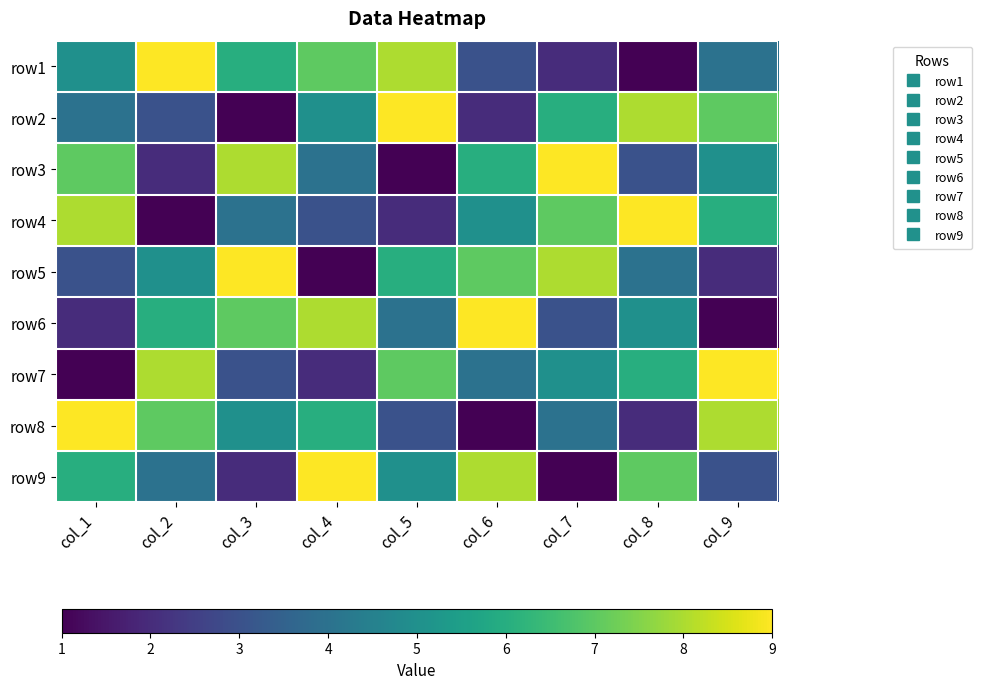

Which category has the lowest value across all series?

col_8